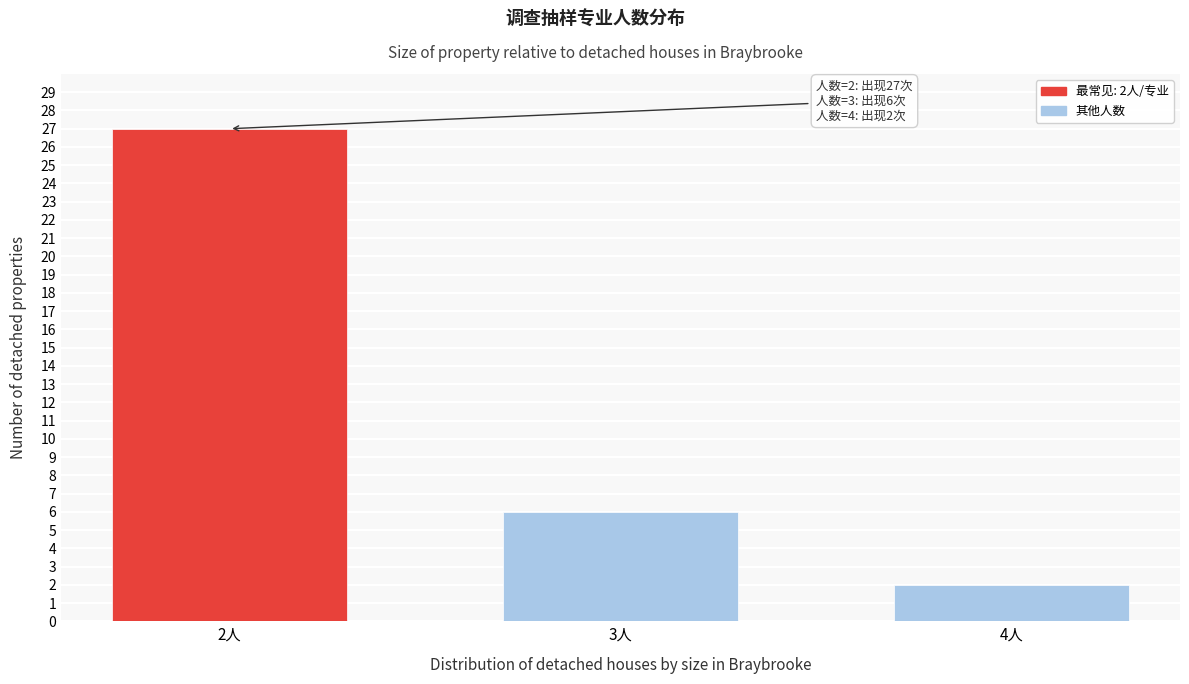

Reading right to left, extract all data points from this chart.

4人=2	3人=6	2人=27